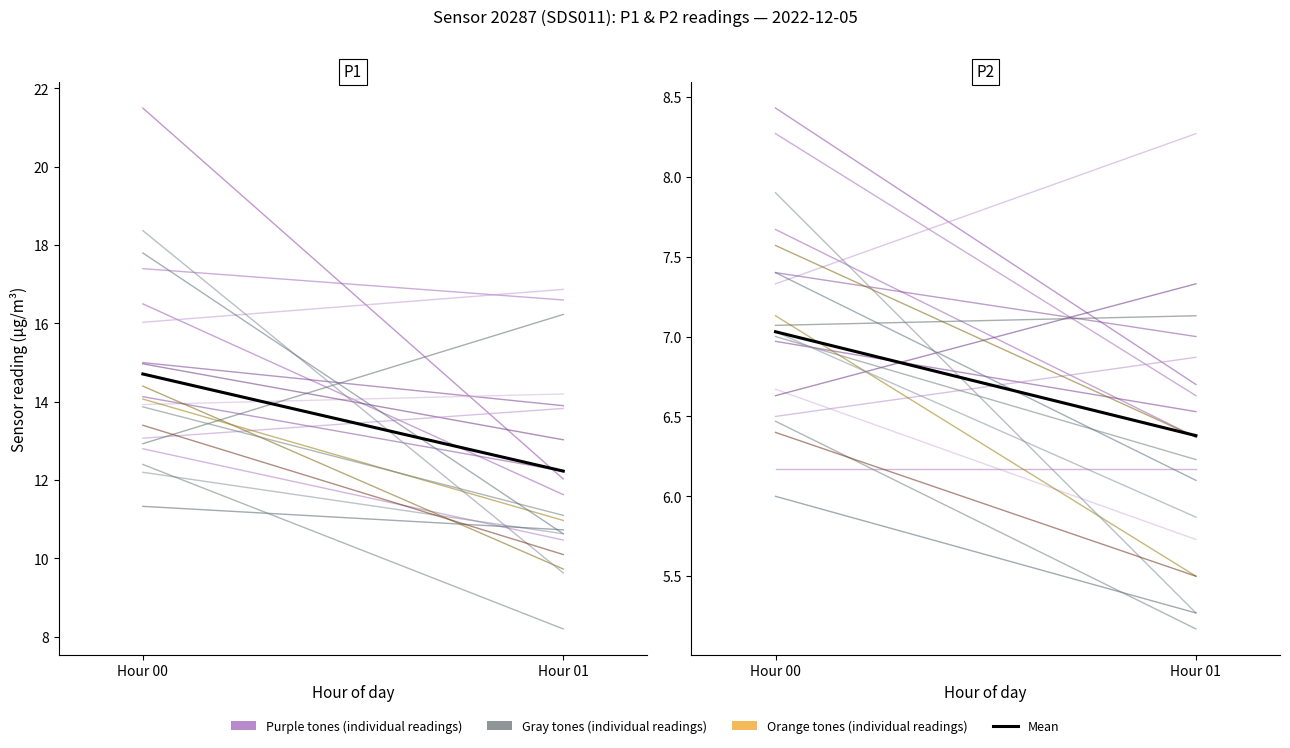

Read the P1_hour00 value at 12.

12.9